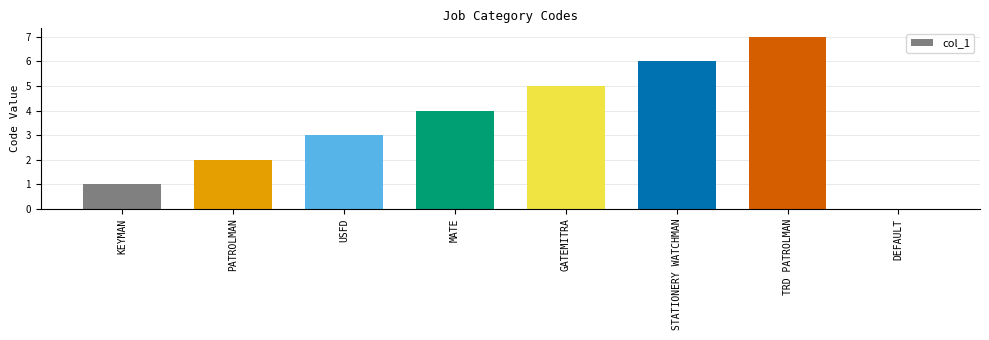

What is the sum of all values?

28